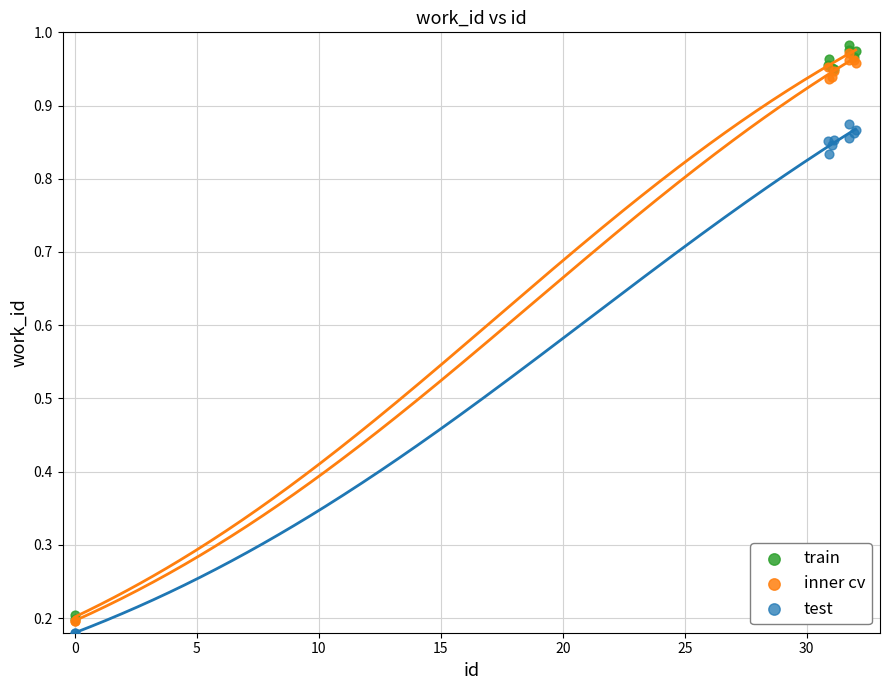

Which series contains the lowest Y value?

test